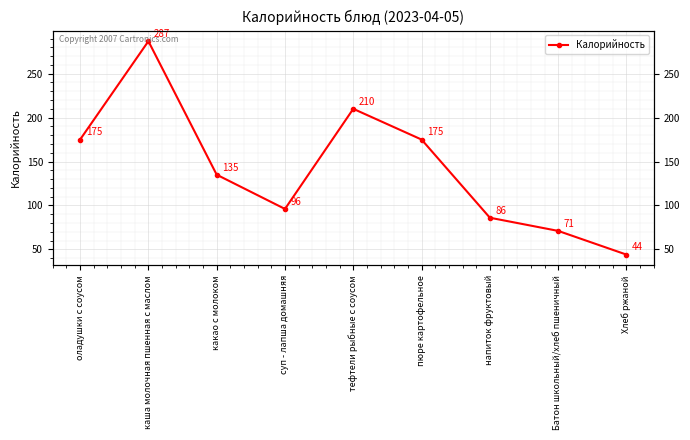

Rank the categories by value from lowest to highest.

Хлеб ржаной, Батон школьный/хлеб пшеничный, напиток фруктовый, суп - лапша домашняя, какао с молоком, оладушки с соусом, пюре картофельное, тефтели рыбные с соусом, каша молочная пшенная с маслом